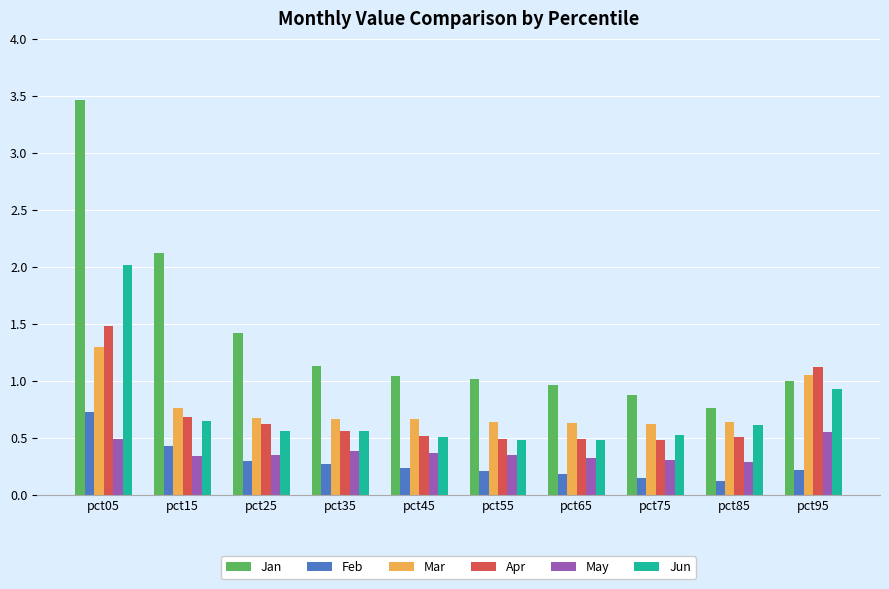

What is the difference between the second highest and minimum values in the May series?

0.2